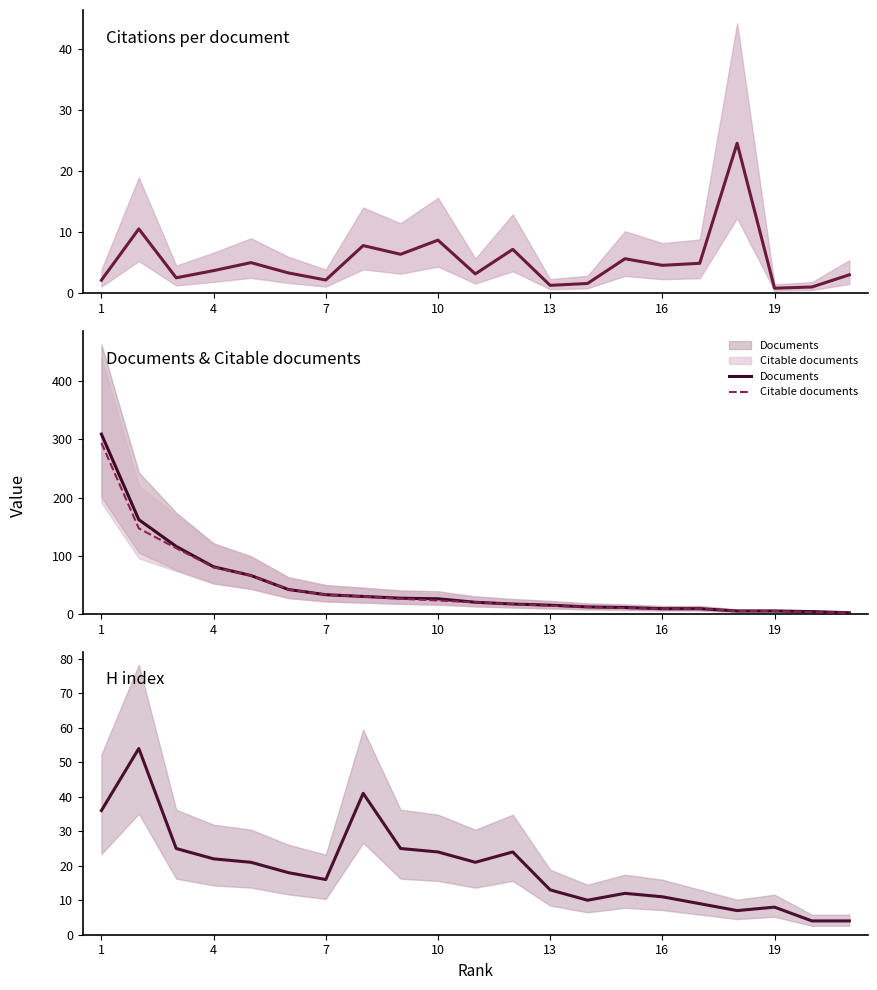

How many data points does each series have?

21